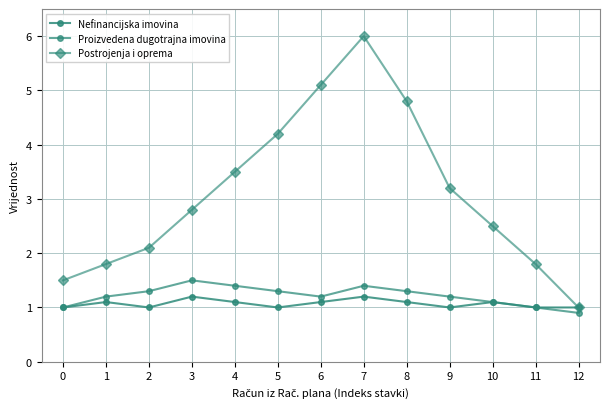

At which category does Proizvedena dugotrajna imovina reach its first local peak?

3